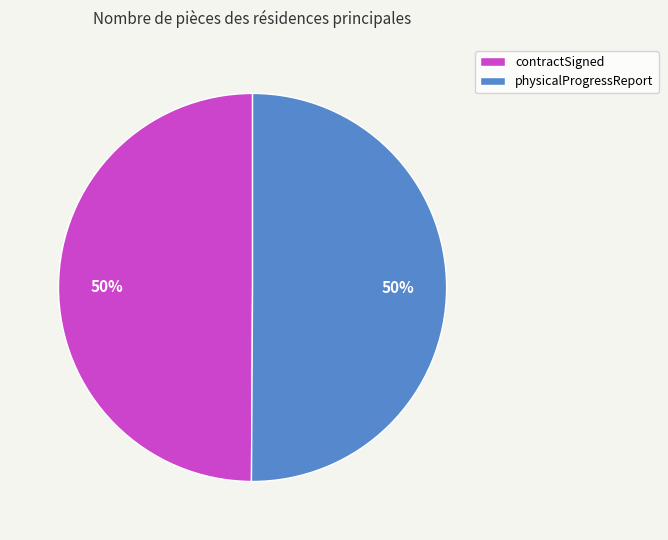

To the nearest percent, what is the combined percentage of physicalProgressReport and contractSigned?

100%